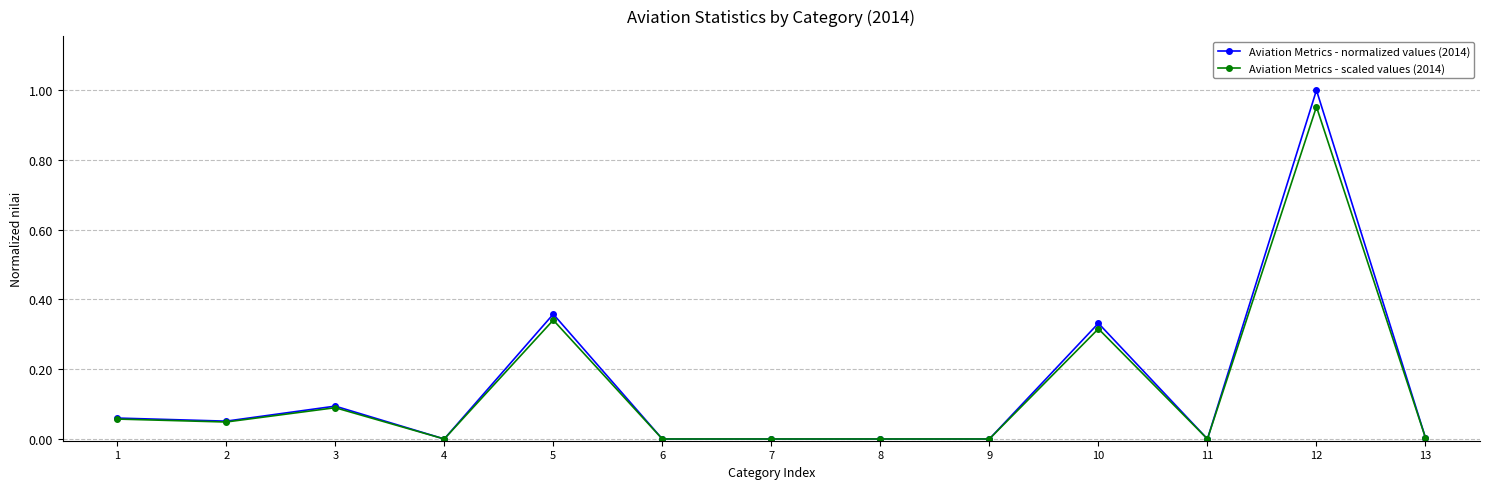

At which category is the sum across all series the highest?

12